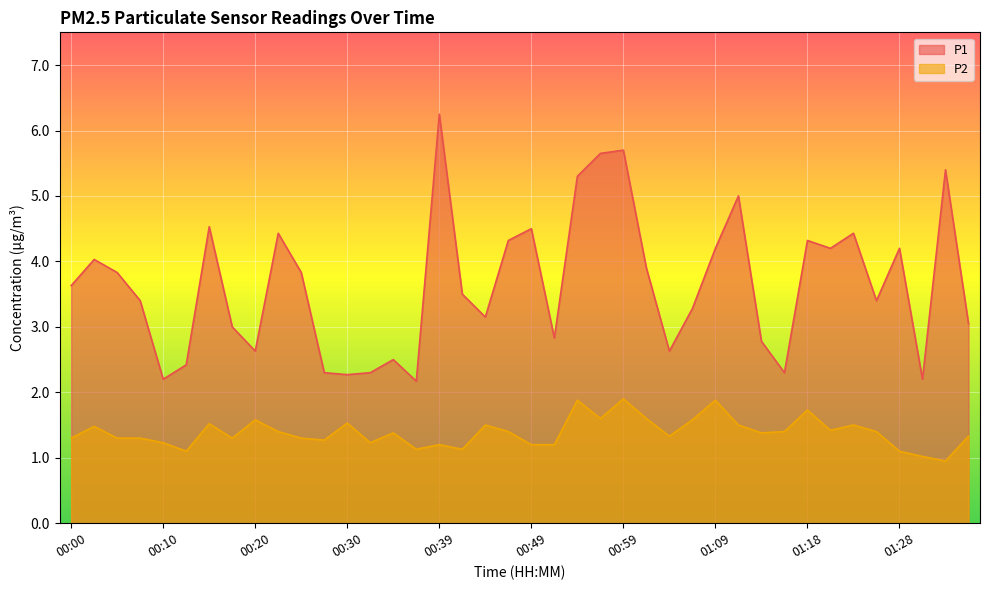

Which series has the widest spread of values?

P1